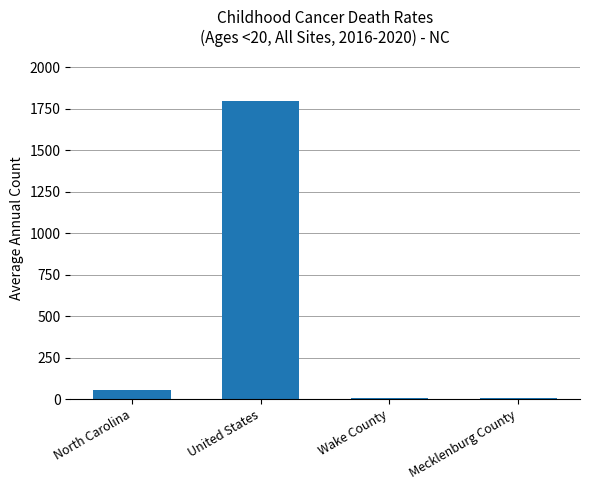

Between North Carolina and Mecklenburg County, which is larger?

North Carolina